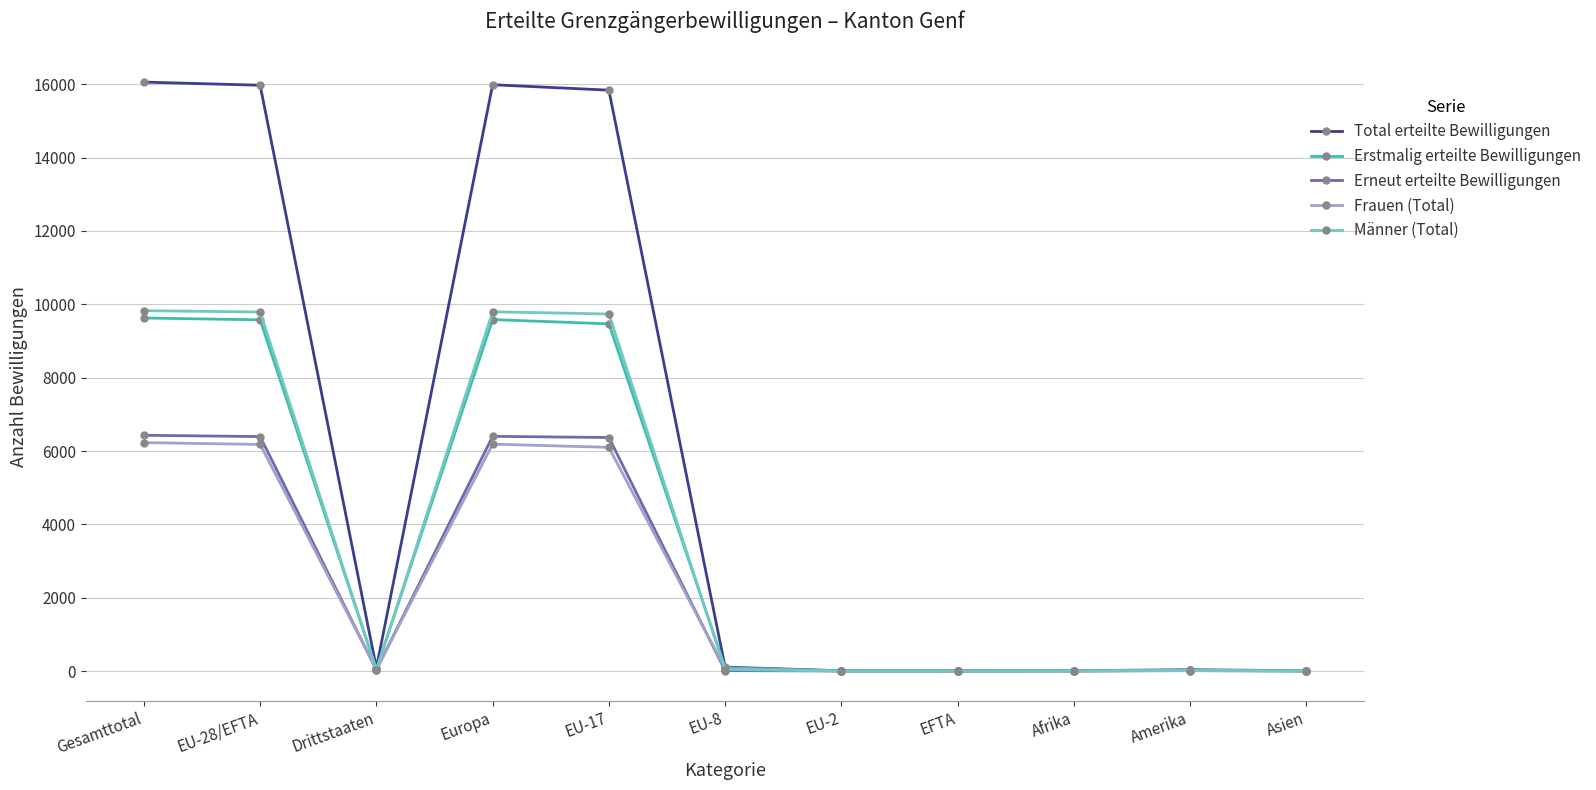

What position from the right is EU-2?

5